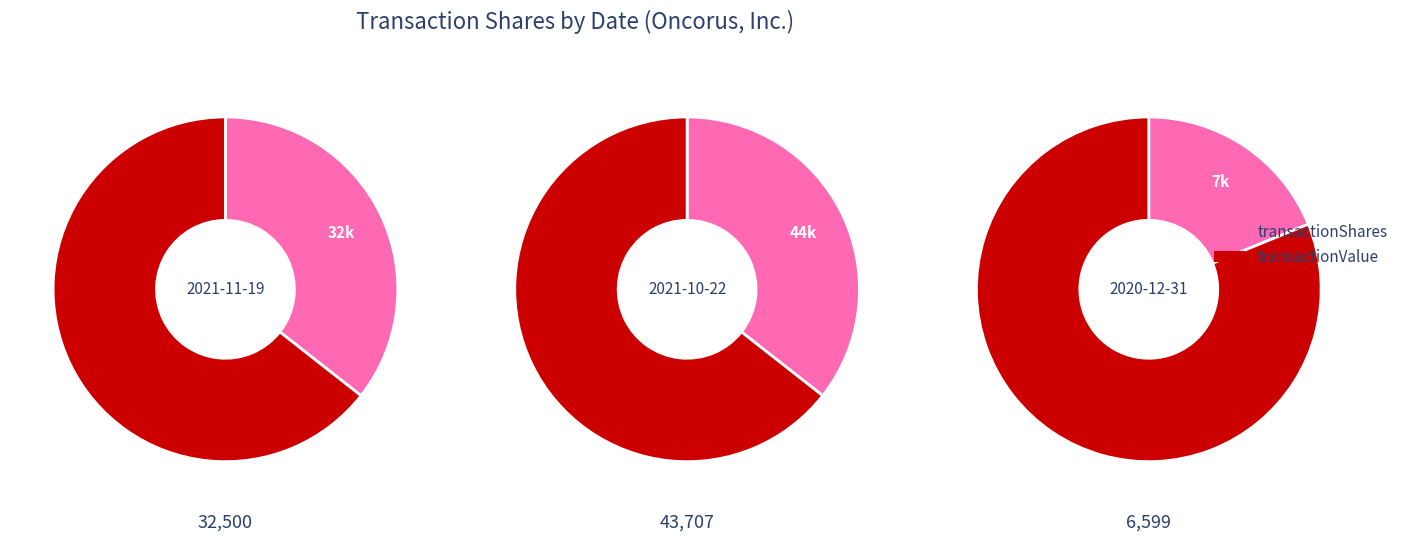

Which slice is the smallest?

2020-12-31